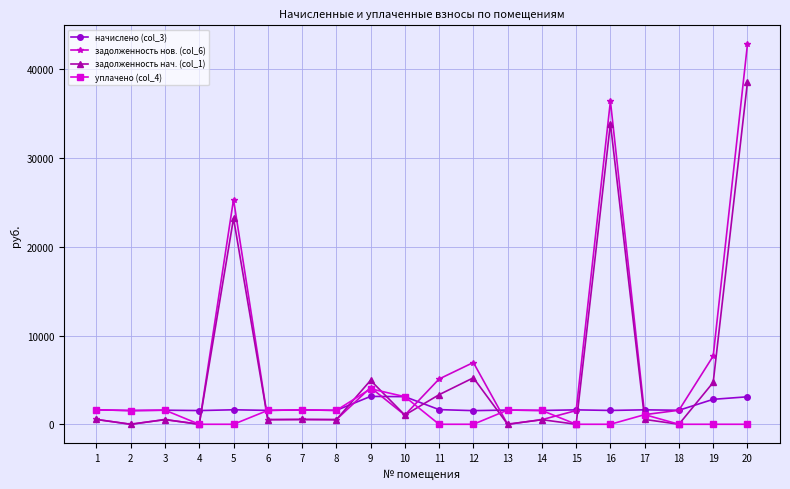

True or false: задолженность нов. (col_6) has more than 0 interior local peaks.

True